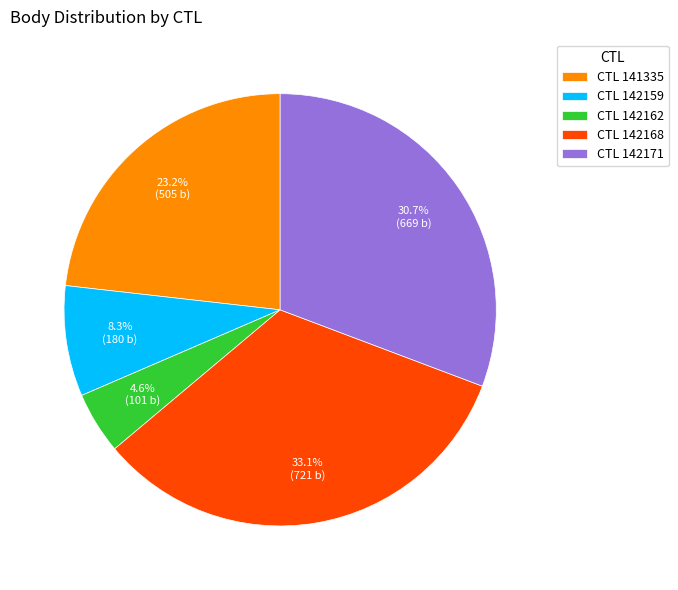

Which category has the smallest portion of the pie?

CTL 142162